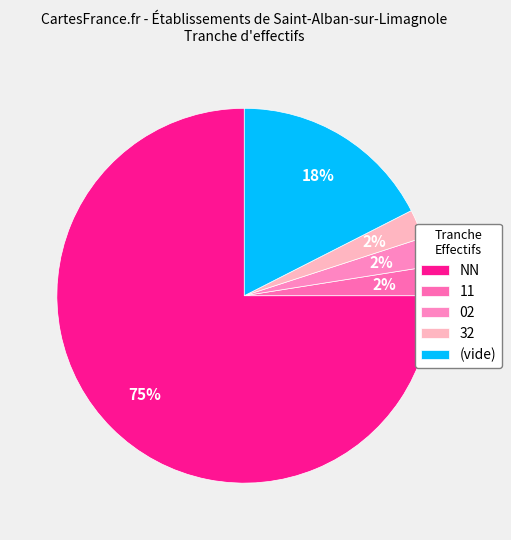

How many segments does this pie chart have?

5